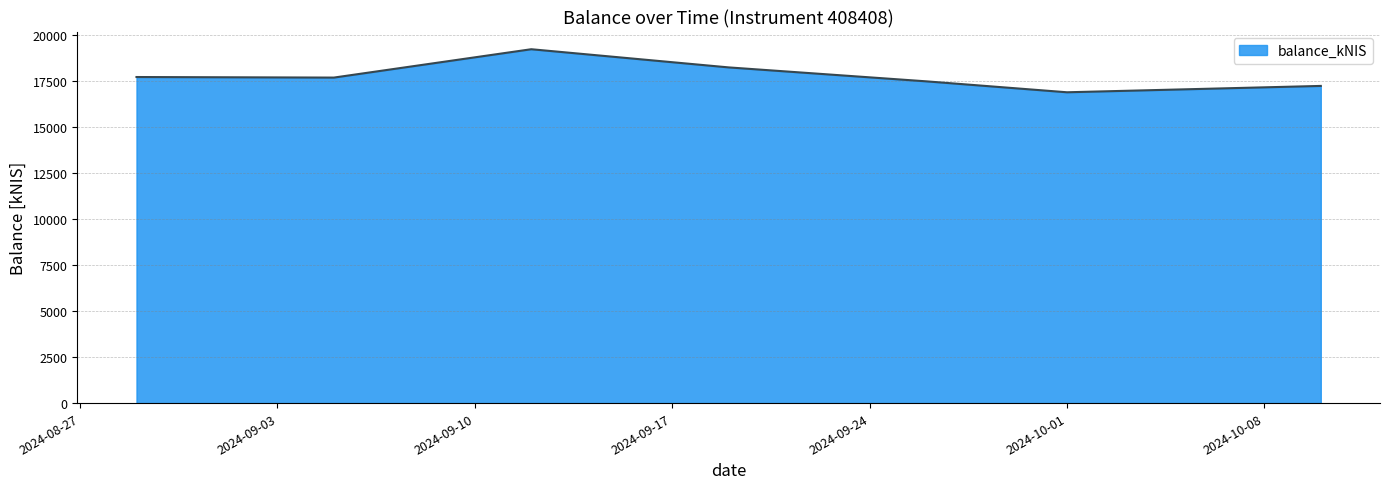

What is the difference between the maximum and second lowest values?

1992.9